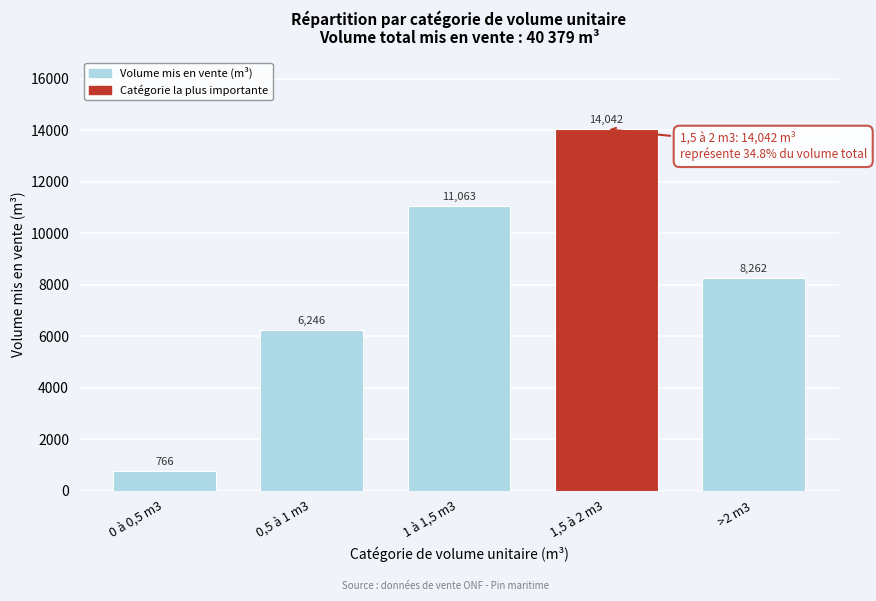

True or false: the data shows 17810.1 at 1 à 1,5 m3.

False